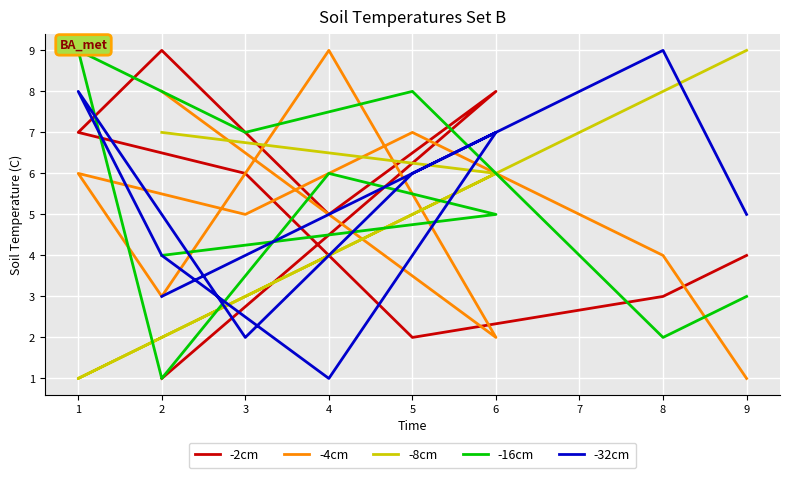

What is the minimum value shown in the chart?

1